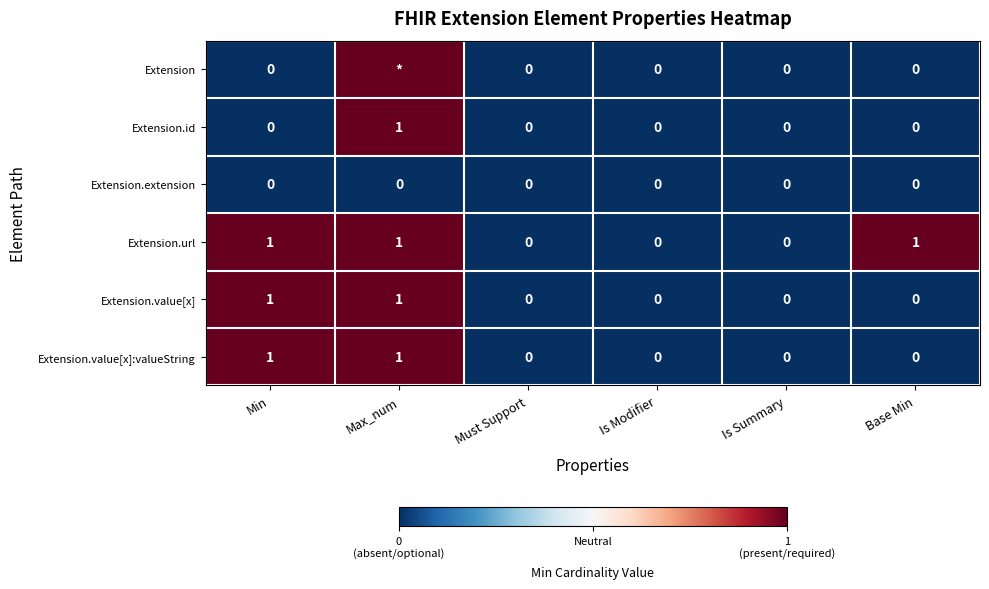

At how many categories does at least one series exceed 0?

3